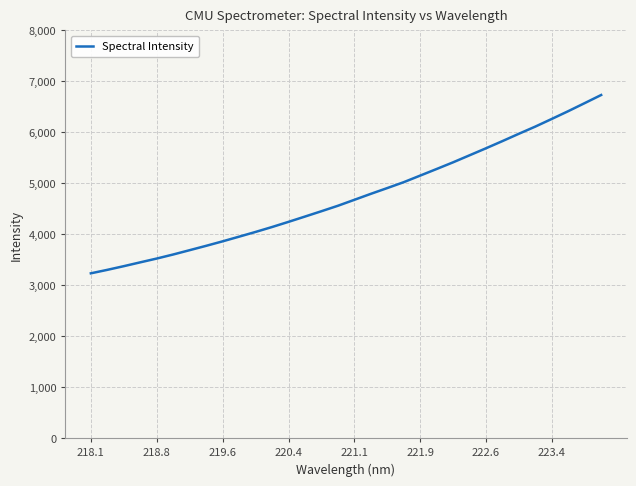

What is the difference between the maximum and minimum values?

3498.9